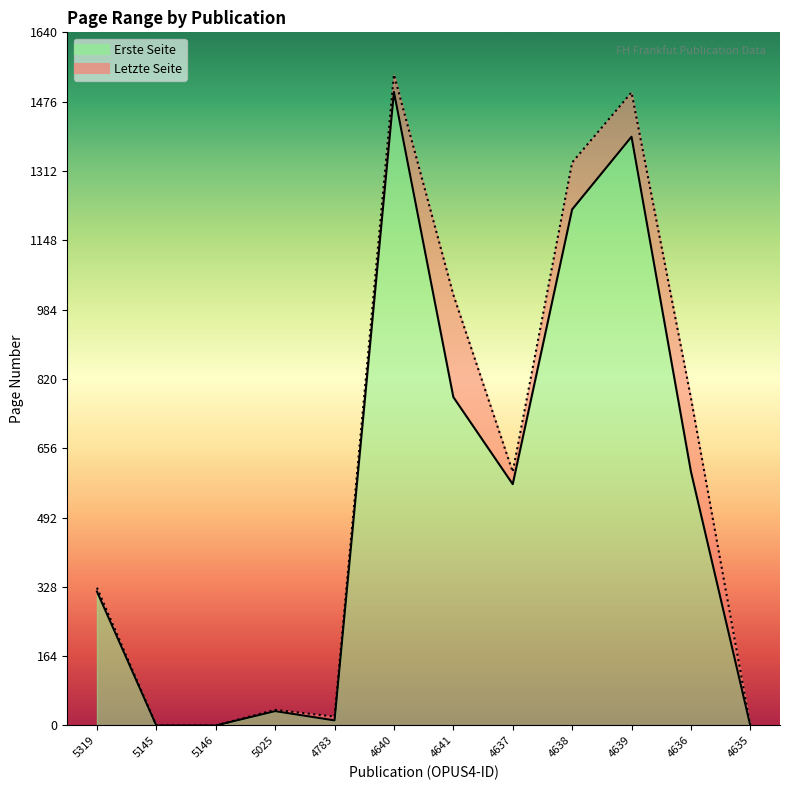

How many lines are shown in the chart?

2